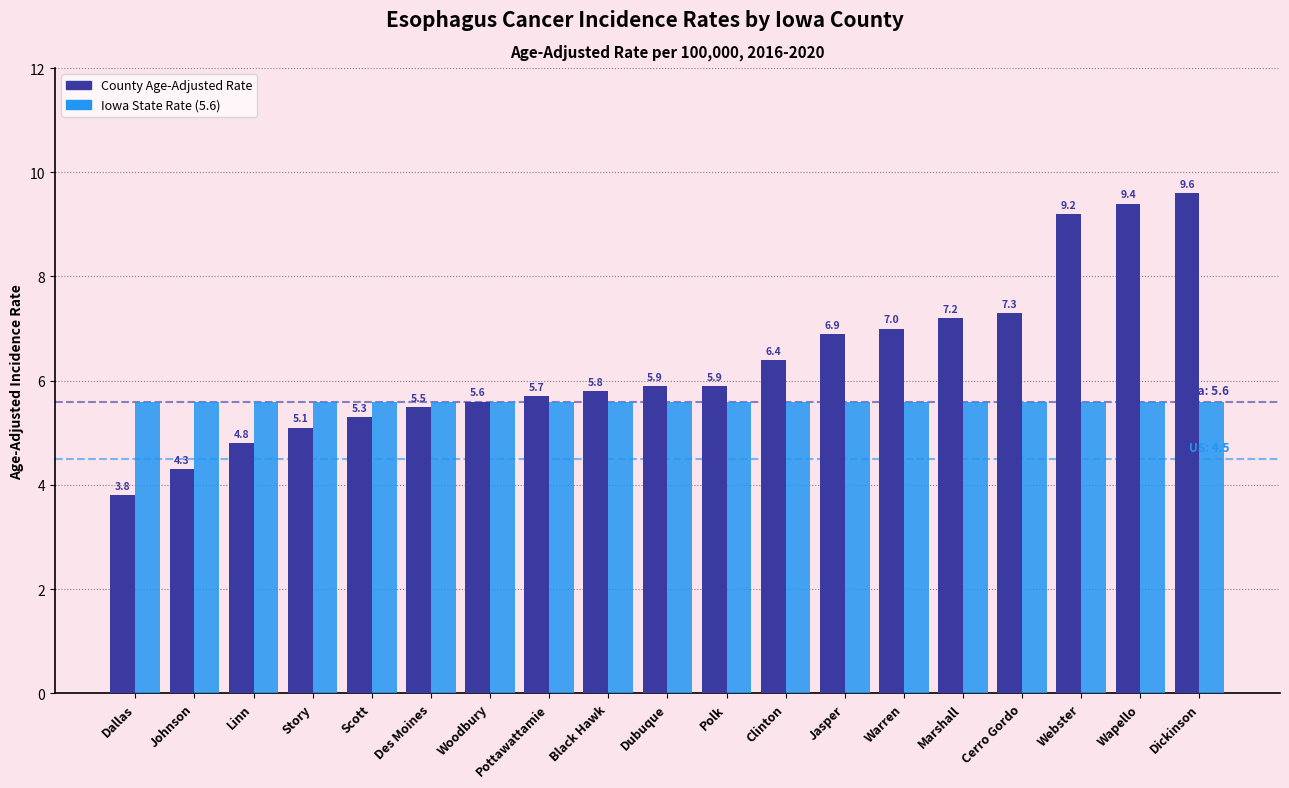

What is the total value across all series at Black Hawk?

11.4